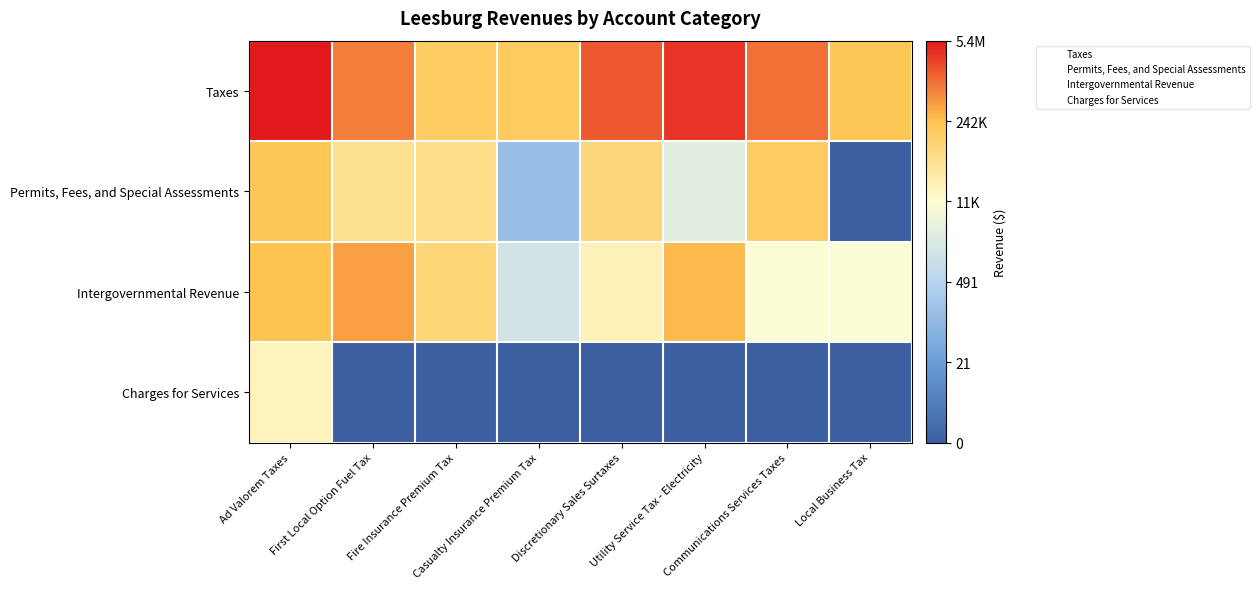

How many distinct data groups are displayed?

4